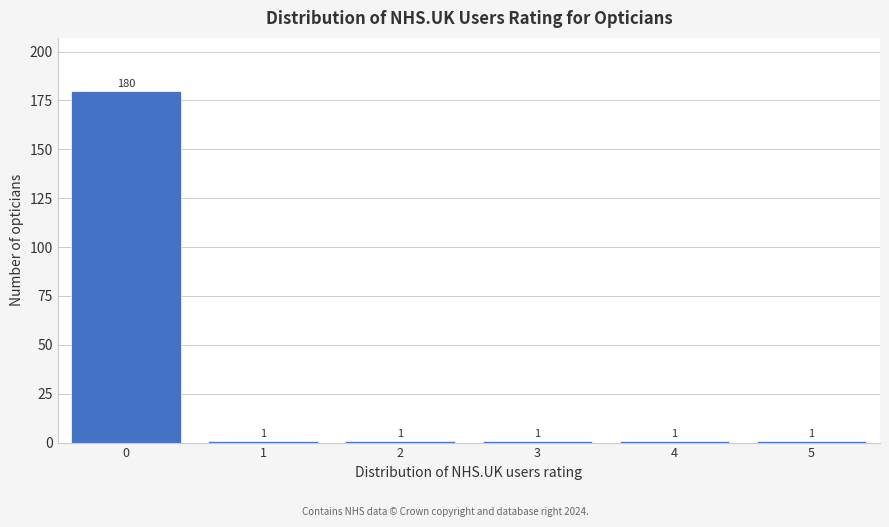

Reading left to right, what are all the values shown in this chart?

0=180	1=1	2=1	3=1	4=1	5=1